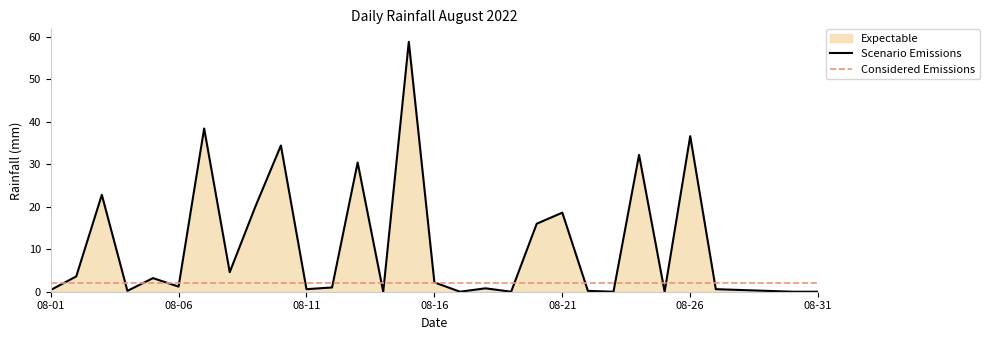

What is the highest value of the Scenario Emissions series?

58.8